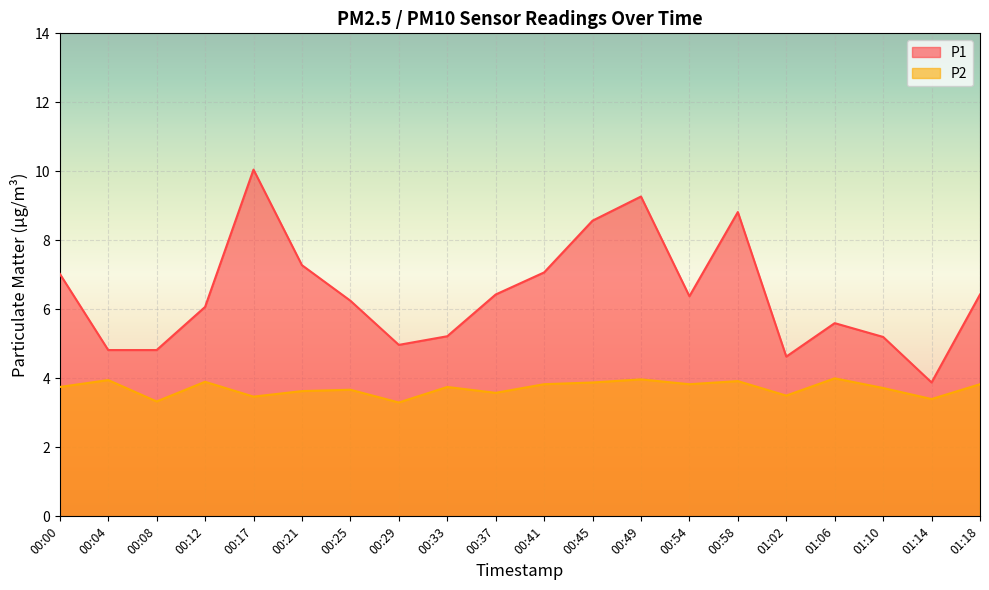

How many lines are shown in the chart?

2